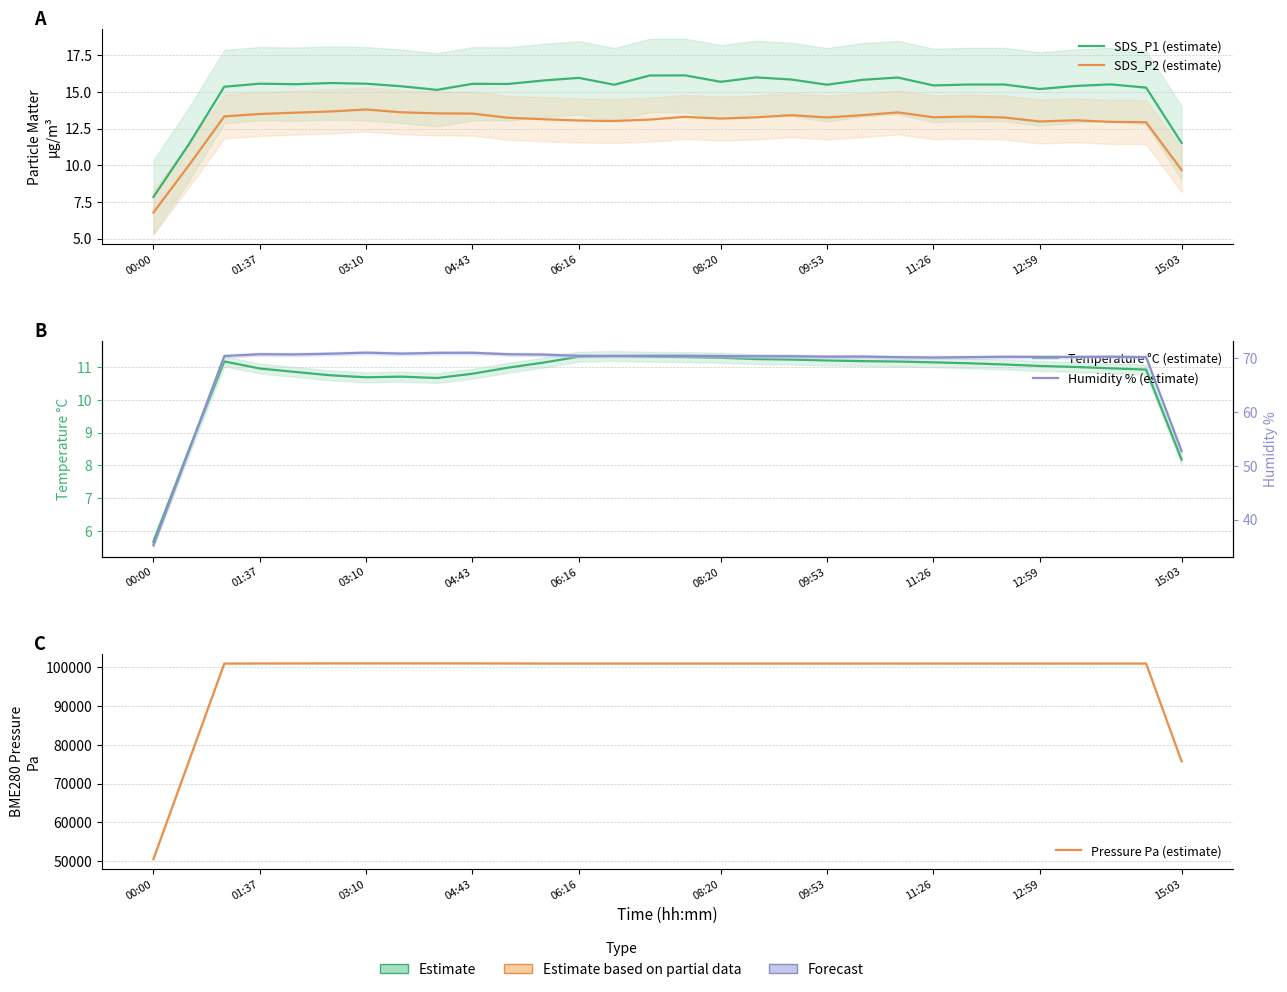

Reading right to left, extract all data points from this chart.

SDS_P1 (estimate): 11.5	15.3	15.5	15.4	15.2	15.5	15.5	15.4	16.0	15.8	15.5	15.8	16.0	15.7	16.1	16.1	15.5	16.0	15.8	15.5	15.6	15.1	15.4	15.6	15.6	15.5	15.6	15.4	11.4	7.8
SDS_P2 (estimate): 9.7	12.9	13.0	13.1	13.0	13.3	13.3	13.3	13.6	13.4	13.3	13.4	13.3	13.2	13.3	13.1	13.0	13.1	13.1	13.2	13.5	13.5	13.6	13.8	13.7	13.6	13.5	13.3	10.0	6.8
Temperature °C (estimate): 8.2	10.9	11.0	11.0	11.0	11.1	11.1	11.1	11.2	11.2	11.2	11.2	11.2	11.3	11.3	11.3	11.3	11.3	11.1	11.0	10.8	10.7	10.7	10.7	10.7	10.8	11.0	11.2	8.5	5.7
Humidity % (estimate): 52.7	70.2	70.3	70.2	70.2	70.2	70.2	70.1	70.2	70.3	70.3	70.3	70.3	70.4	70.4	70.4	70.4	70.4	70.7	70.7	71.0	71.0	70.8	71.0	70.8	70.7	70.7	70.4	52.7	35.2
Pressure Pa (estimate): 75733.2	100977.0	100974.2	100973.4	100972.5	100971.7	100971.8	100971.4	100971.9	100971.3	100970.5	100970.5	100967.0	100967.8	100966.3	100964.0	100965.8	100963.5	100974.8	100986.8	100997.2	101008.6	101005.6	101005.0	100999.6	100990.1	100980.3	100971.0	75724.4	50481.7